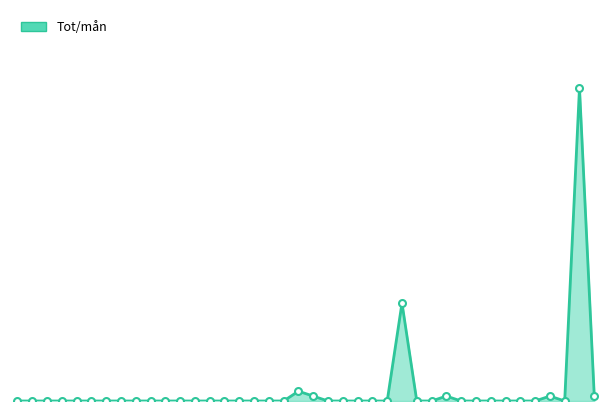

Reading right to left, what are all the values shown in this chart?

1	64	0	1	0	0	0	0	0	0	1	0	0	20	0	0	0	0	0	1	2	0	0	0	0	0	0	0	0	0	0	0	0	0	0	0	0	0	0	0